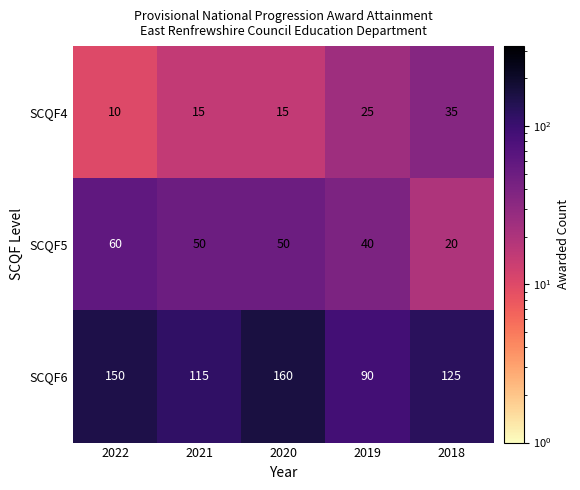

Where does the SCQF6 series first go above 125?

2022